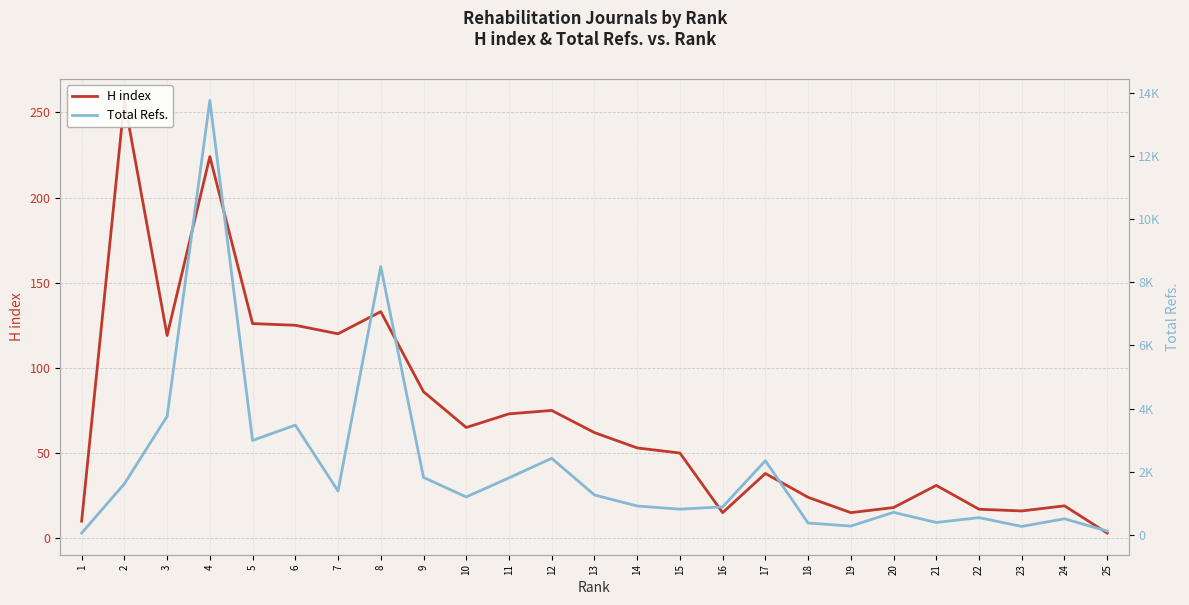

What is the sum of all H index values?

1774